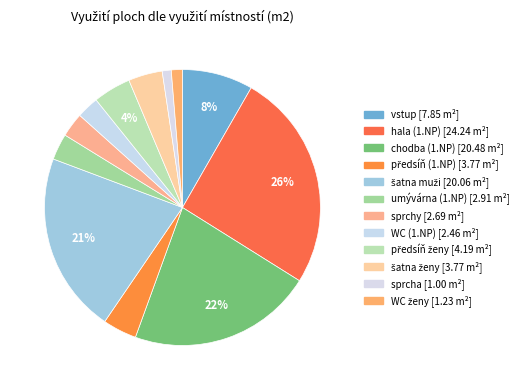

Which category has the smallest portion of the pie?

sprcha